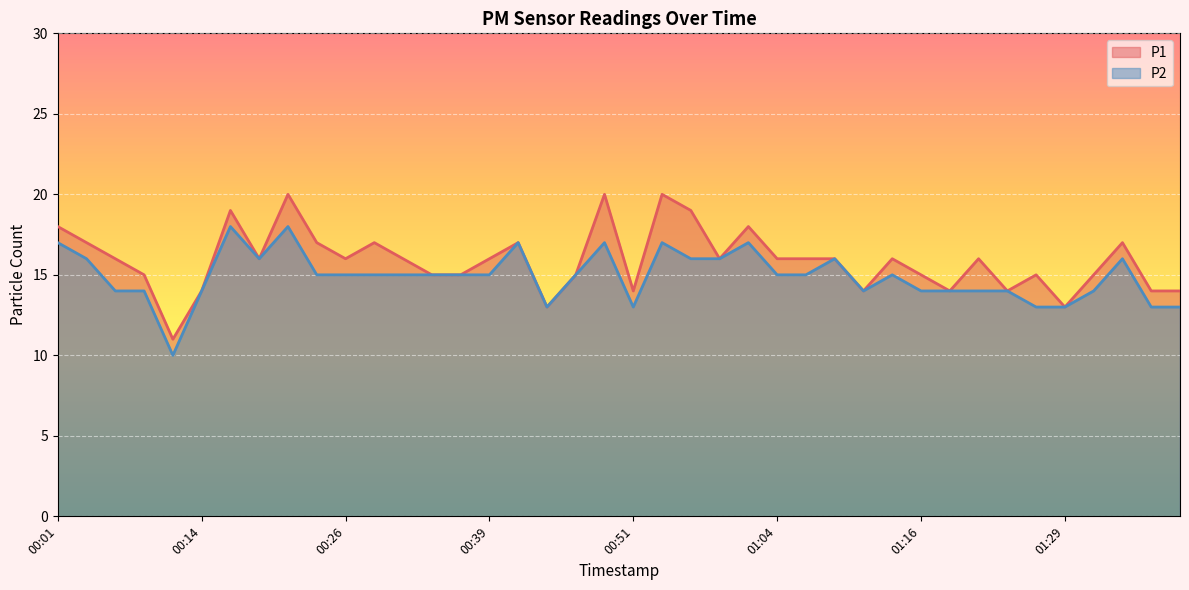

Which has a higher value, 00:49 or 00:36?

00:49